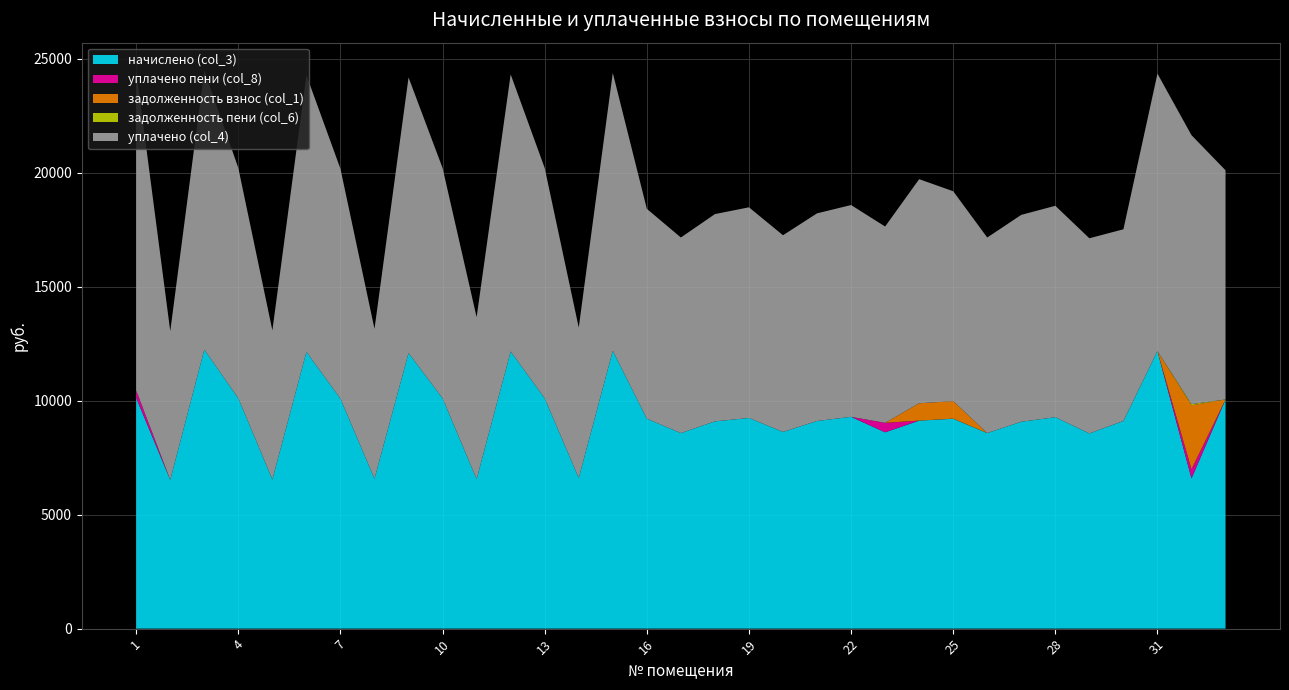

Reading right to left, list all the values displayed in this chart.

начислено (col_3): 10051.9	6590.9	12171.6	9108.0	8561.5	9273.6	9074.9	8578.1	9207.4	9124.6	8611.2	9290.2	9108.0	8627.8	9240.5	9091.4	8578.1	9207.4	12188.2	6607.4	10101.6	12155.0	6557.8	10101.6	12088.8	6574.3	10085.0	12138.5	6541.2	10101.6	12237.8	6524.6	10118.2
уплачено пени (col_8): 0.0	402.1	0.0	1.0	0.0	0.0	0.0	0.0	3.6	0.5	415.6	0.0	0.0	0.0	0.0	0.0	0.0	0.0	0.0	0.0	0.0	0.0	0.0	0.0	0.0	0.0	0.0	0.0	0.0	0.0	0.0	0.0	331.6
задолженность взнос (col_1): 0.0	2802.2	0.0	0.0	0.0	0.0	0.0	0.0	767.3	760.4	0.0	0.0	0.0	0.0	0.0	0.0	0.0	0.0	0.0	0.0	0.0	0.0	0.0	0.0	0.0	0.0	0.0	0.0	0.0	0.0	0.0	0.0	0.0
задолженность пени (col_6): 0.0	51.9	0.0	0.0	0.0	0.0	0.0	0.0	0.0	0.0	0.0	0.0	0.0	0.0	0.0	0.0	0.0	0.0	0.0	0.0	0.0	0.0	0.0	0.0	0.0	0.0	0.0	0.0	0.0	0.0	0.0	0.0	0.0
уплачено (col_4): 10051.9	11797.9	12171.6	8407.5	8561.5	9273.6	9074.9	8578.1	9207.4	9829.8	8611.2	9290.2	9108.0	8627.8	9240.5	9091.4	8578.1	9207.4	12188.2	6598.2	10101.6	12155.0	7104.2	10101.6	12088.8	6574.3	10085.0	12138.5	6541.2	10101.6	12237.8	6524.6	14028.6